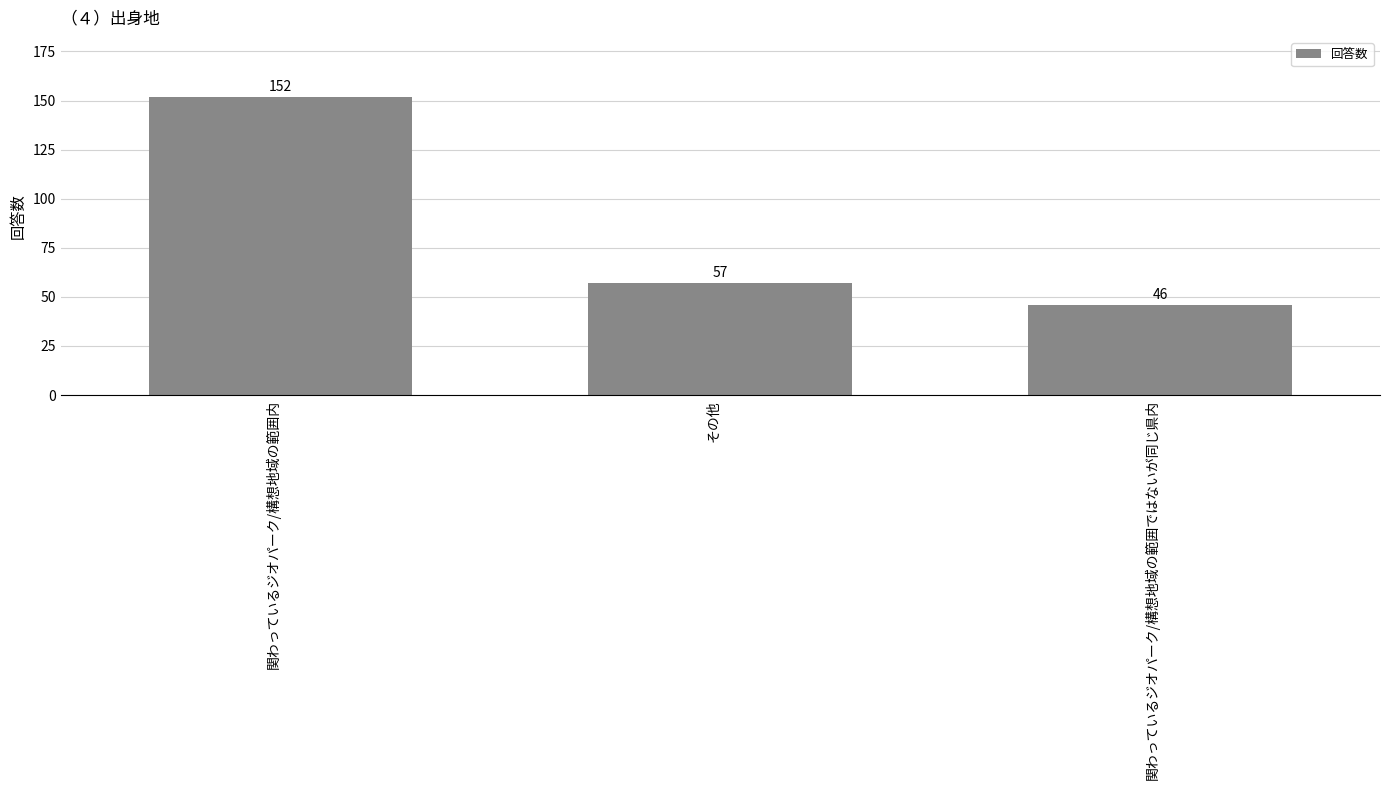

What is the sum of the values at その他 and 関わっているジオパーク/構想地域の範囲内?

209